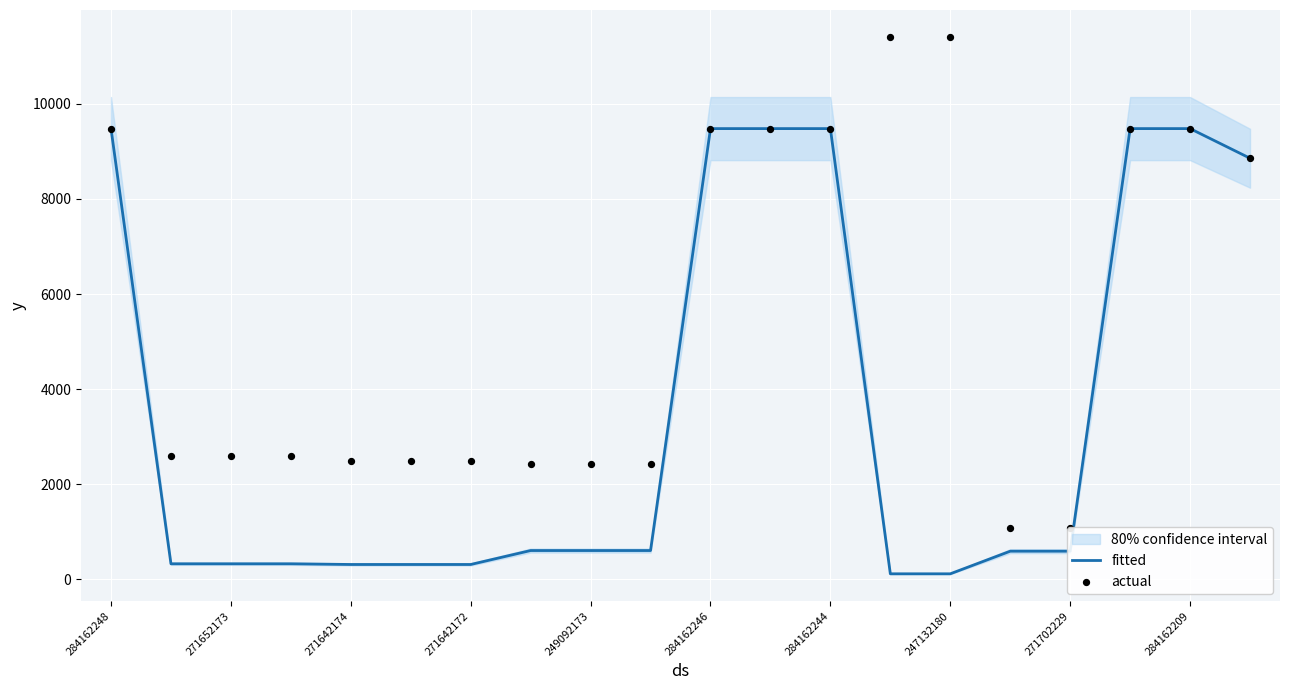

At which category is the sum across all series the highest?

284162248